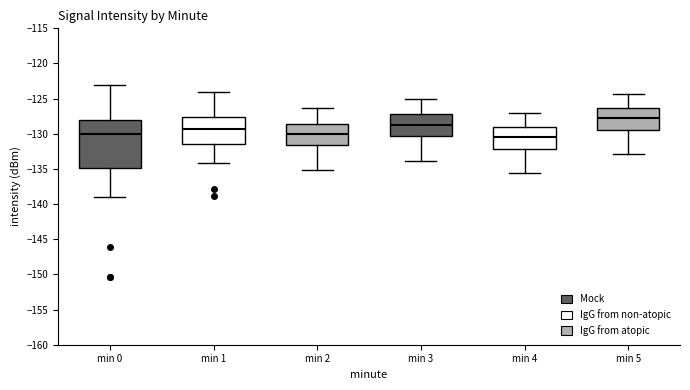

Reading left to right, read every box against the y-axis: the position of its median line, the range the box covers, and the ends of its whiskers. The values are not printed on the chart, so give them approximately, as read against the axis.

min 0: median -130.0, box -135.0 to -128.0, whiskers -139.0 to -123.0
min 1: median -129.5, box -131.5 to -127.5, whiskers -134.0 to -124.0
min 2: median -130.0, box -131.5 to -128.5, whiskers -135.0 to -126.5
min 3: median -128.5, box -130.5 to -127.0, whiskers -134.0 to -125.0
min 4: median -130.5, box -132.0 to -129.0, whiskers -135.5 to -127.0
min 5: median -127.5, box -129.5 to -126.5, whiskers -133.0 to -124.5